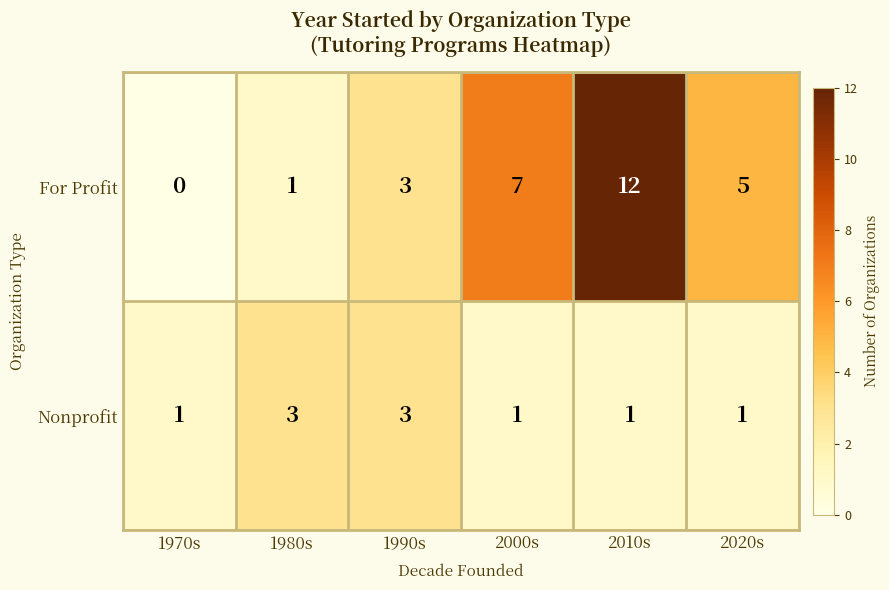

Which series has the largest range (max minus min)?

For Profit